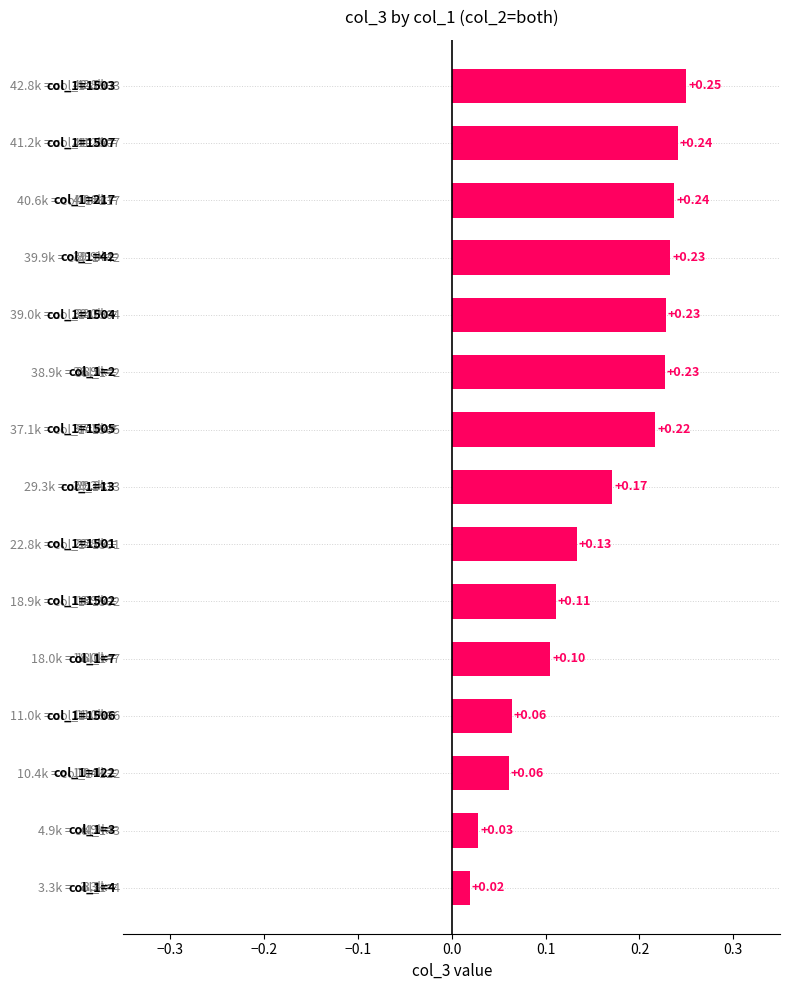

What is the sum of all values?

2.3